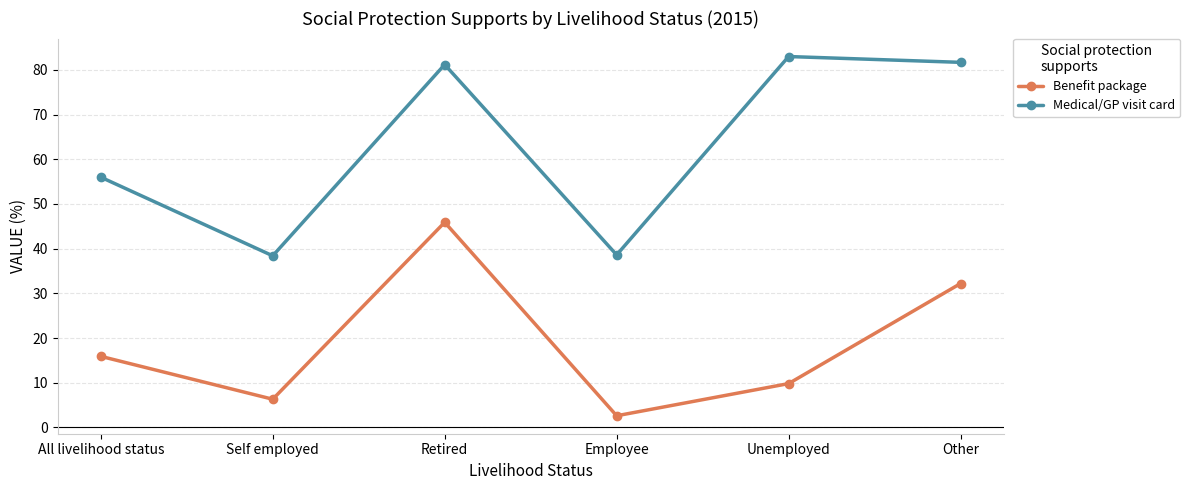

Rank the series by their average value, from highest to lowest.

Medical/GP visit card, Benefit package